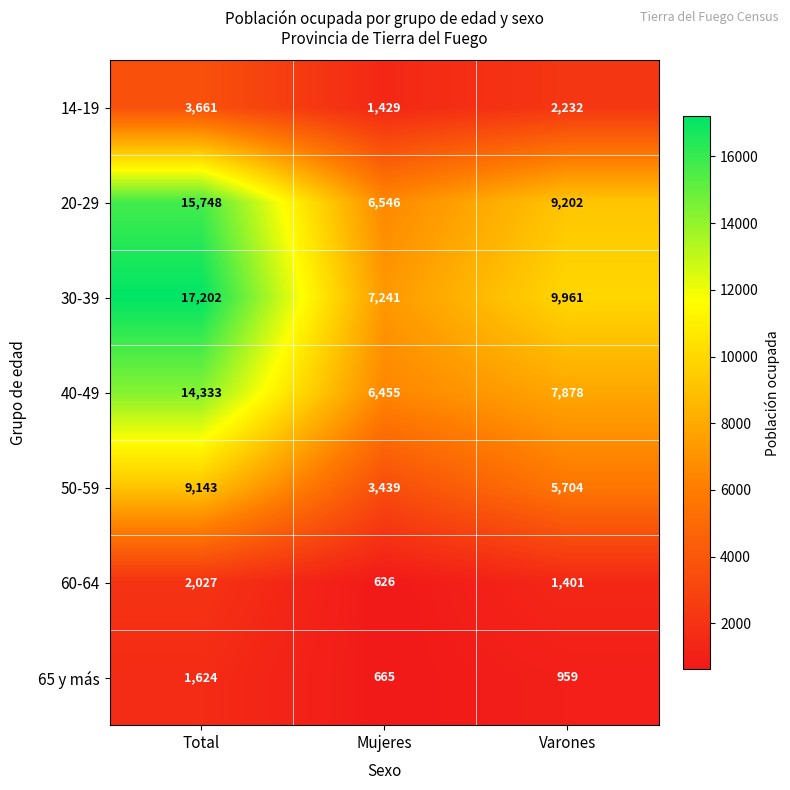

At Mujeres, list the series in order from largest to smallest.

30-39, 20-29, 40-49, 50-59, 14-19, 65 y más, 60-64